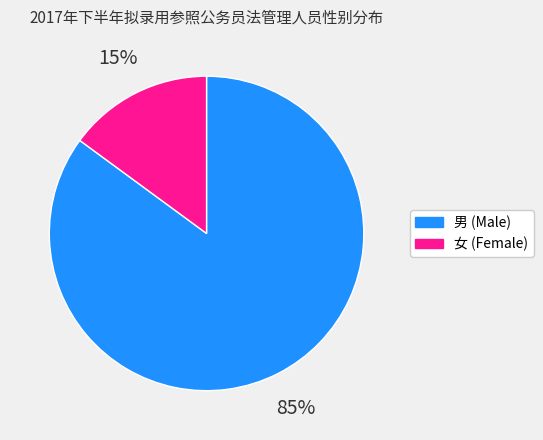

How many slices are in this pie chart?

2